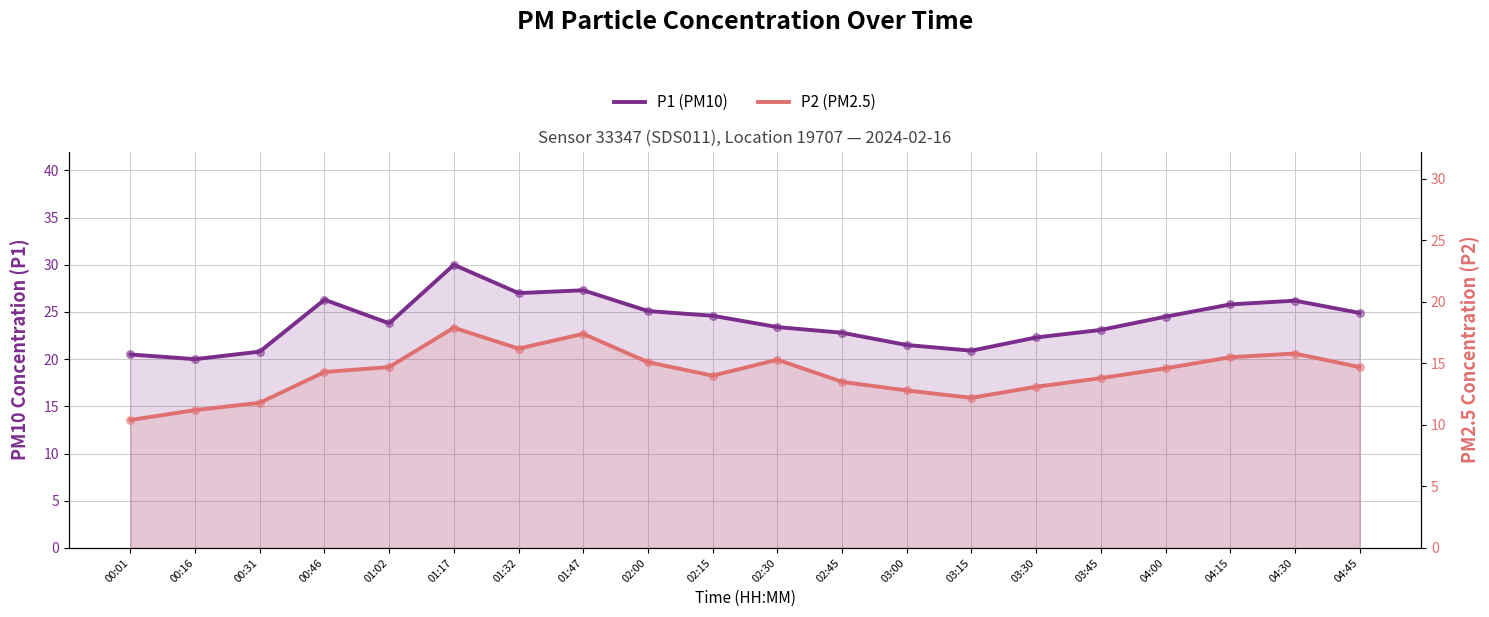

Is the value of P2 (PM2.5) at 04:45 greater than the value of P1 (PM10) at 03:15?

No